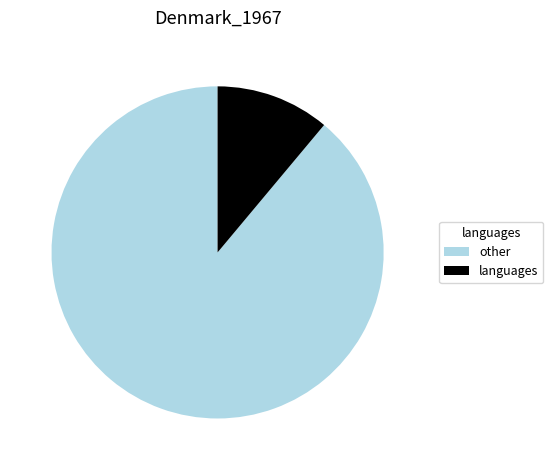

Is it true that languages is 23% of the pie?

False